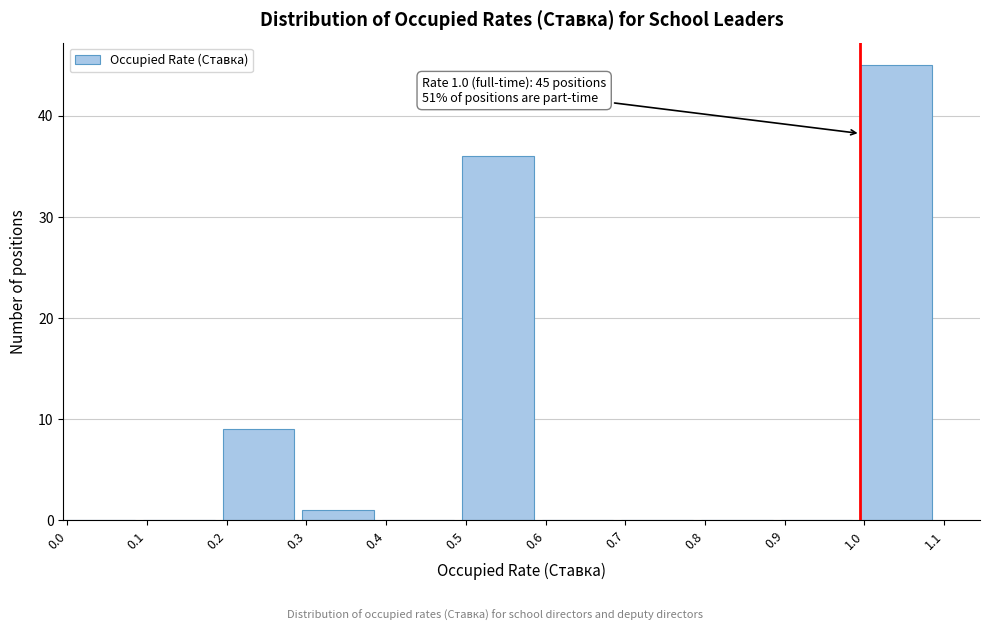

Which range on the x-axis has the tallest bar?

1.0 to 1.1